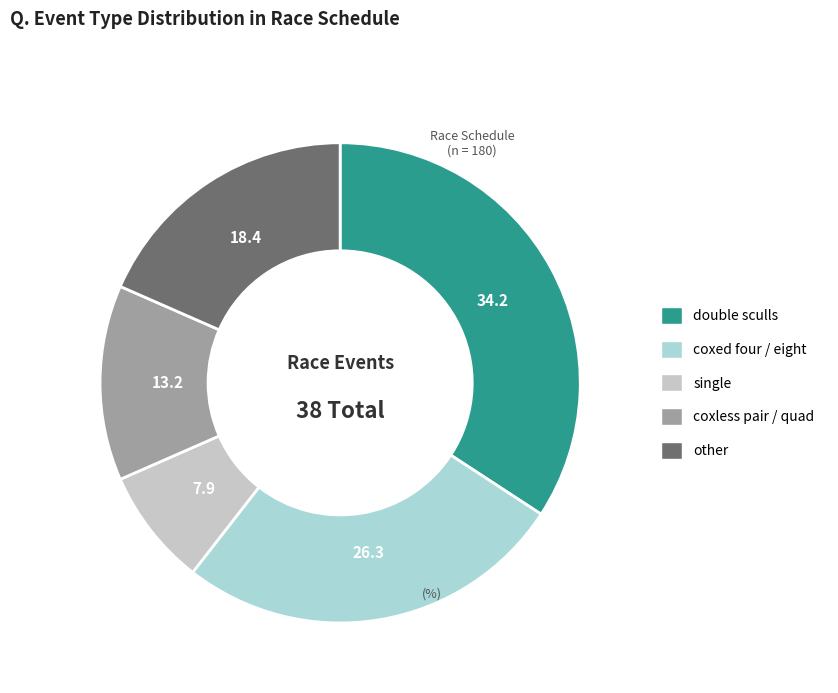

How many segments does this pie chart have?

5